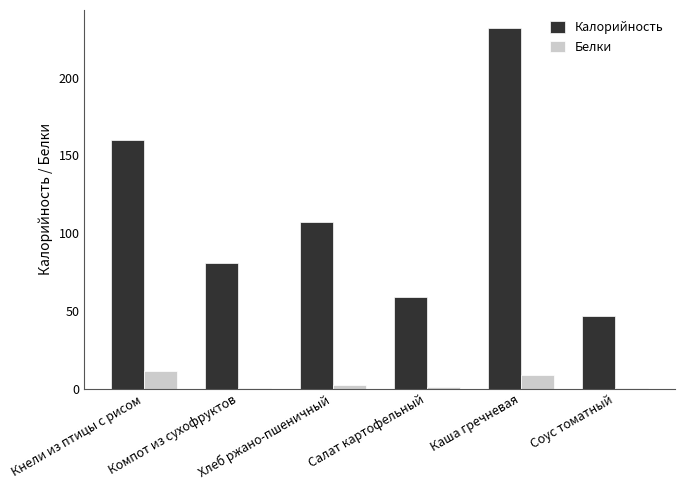

The value of Калорийность at Салат картофельный is 58.8. True or false?

True